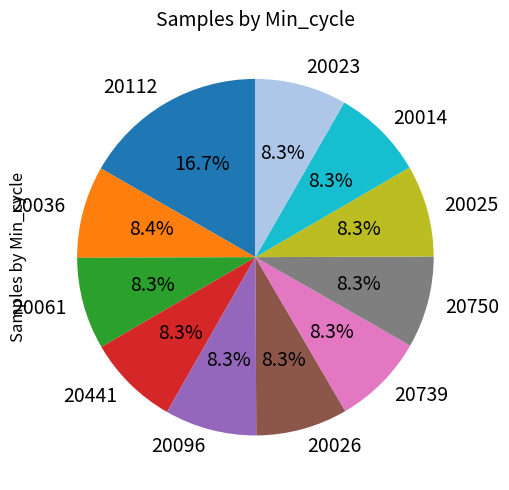

How many segments does this pie chart have?

11